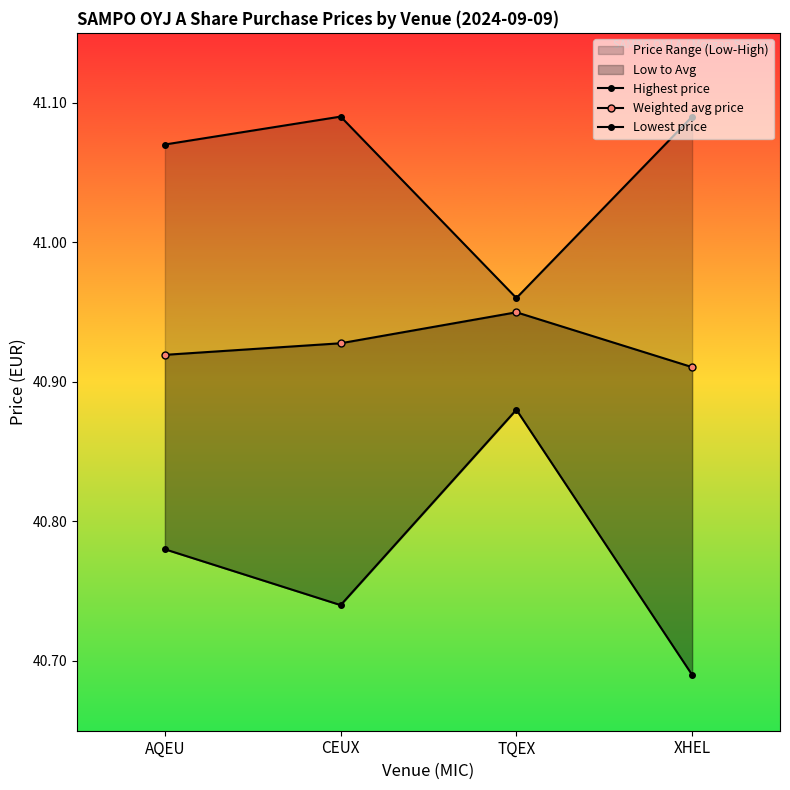

At XHEL, list the series in order from smallest to largest.

Lowest price, Weighted avg price, Highest price